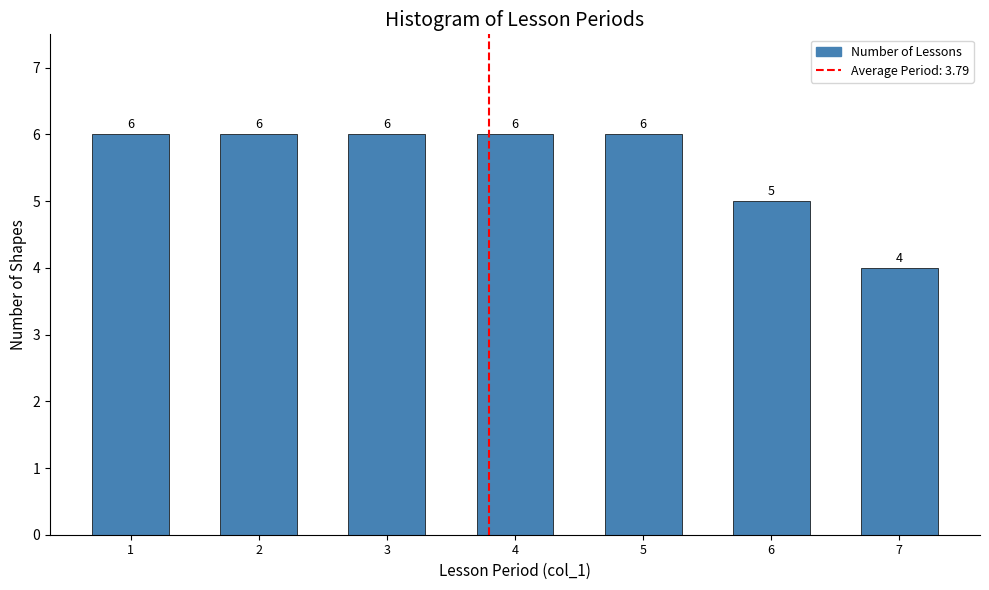

Reading left to right, list all the values displayed in this chart.

1=6	2=6	3=6	4=6	5=6	6=5	7=4